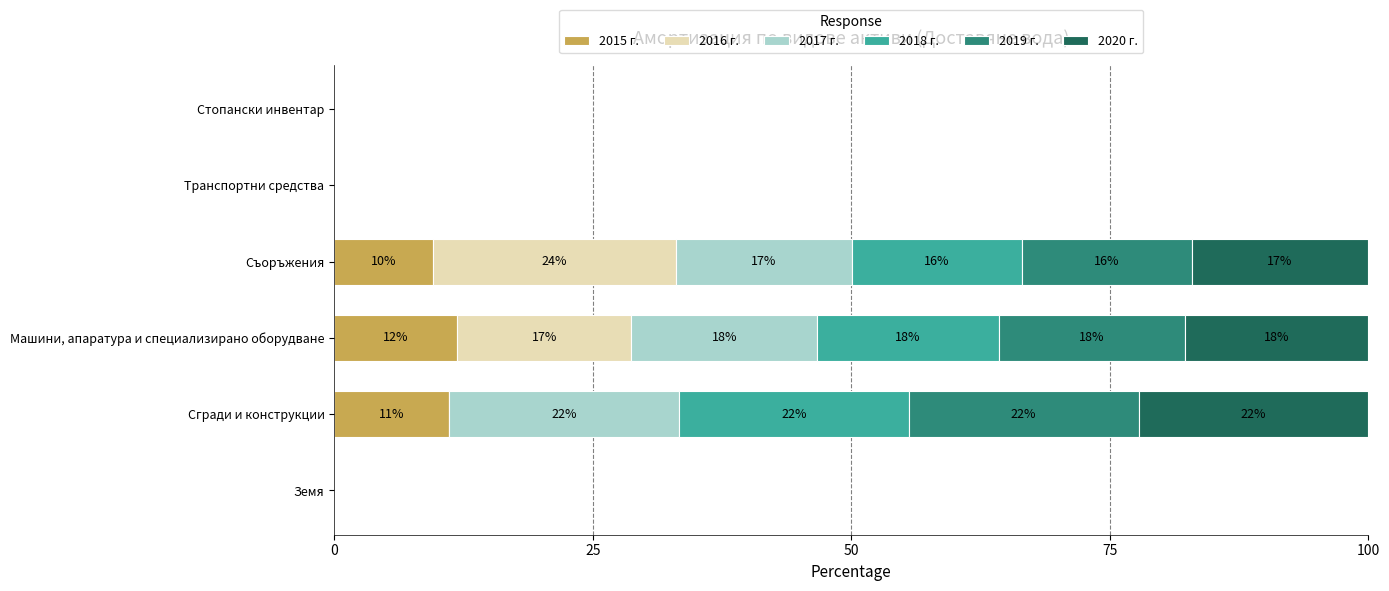

Is it true that 2015 г. equals 9.5 at Съоръжения?

True